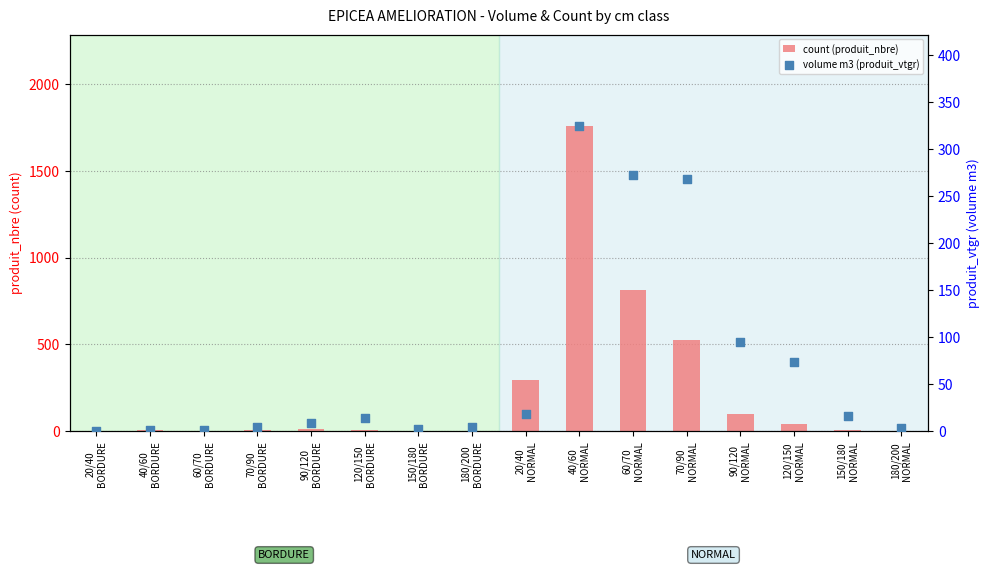

Which series contains the highest Y value?

count (produit_nbre)